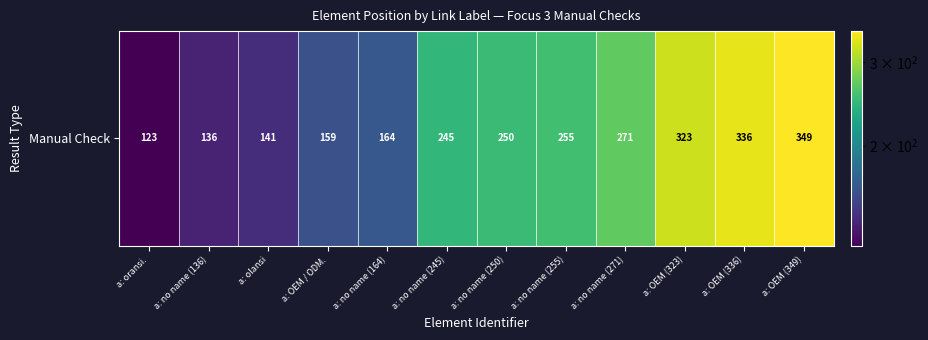

Rank the categories by value from lowest to highest.

a: oransi., a: no name (136), a: olansi, a: OEM / ODM., a: no name (164), a: no name (245), a: no name (250), a: no name (255), a: no name (271), a: OEM (323), a: OEM (336), a: OEM (349)